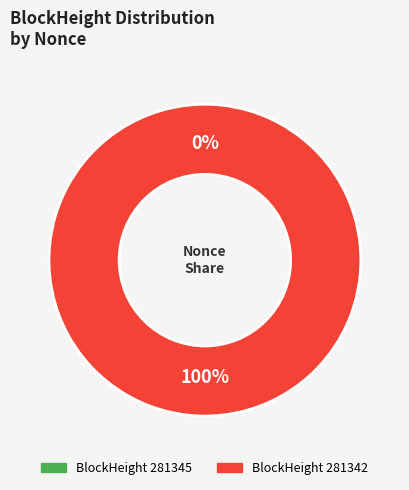

To the nearest percent, what portion does 281342 represent?

100%